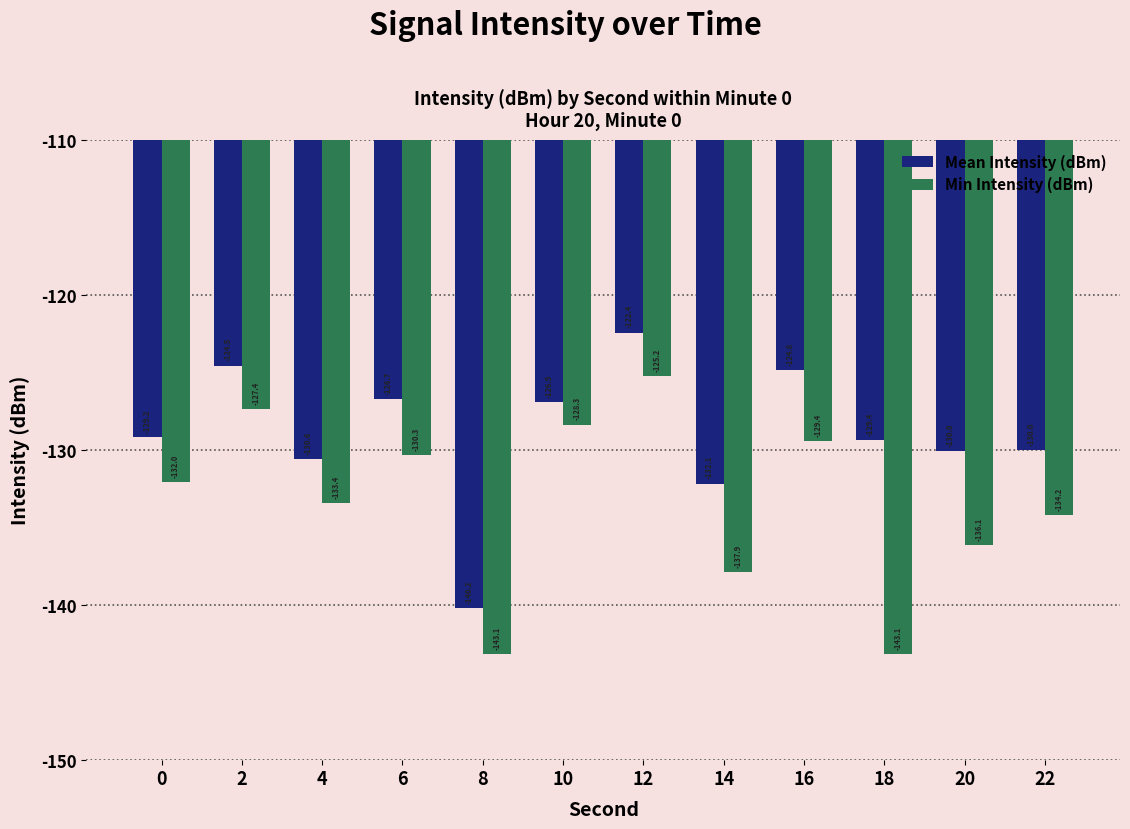

How many bars are there in each group?

2